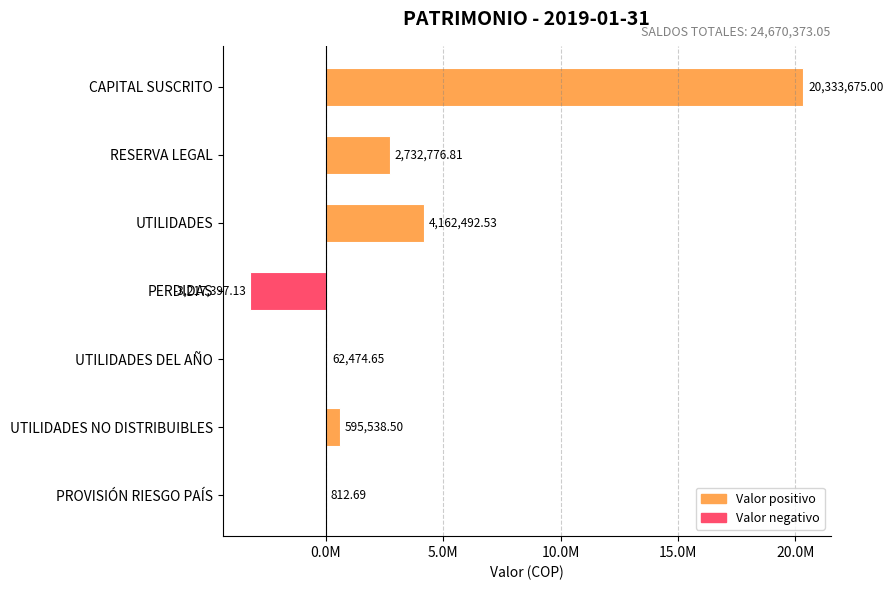

Are the bars horizontal?

Yes